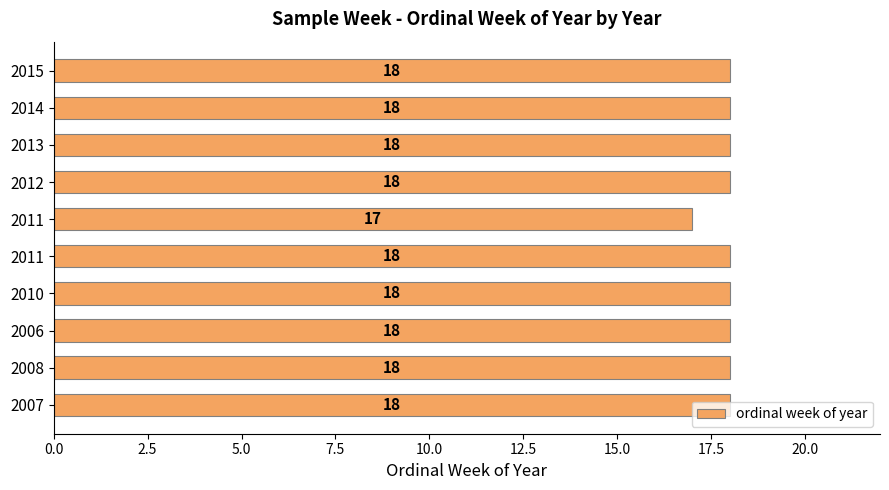

What is the average value?

18